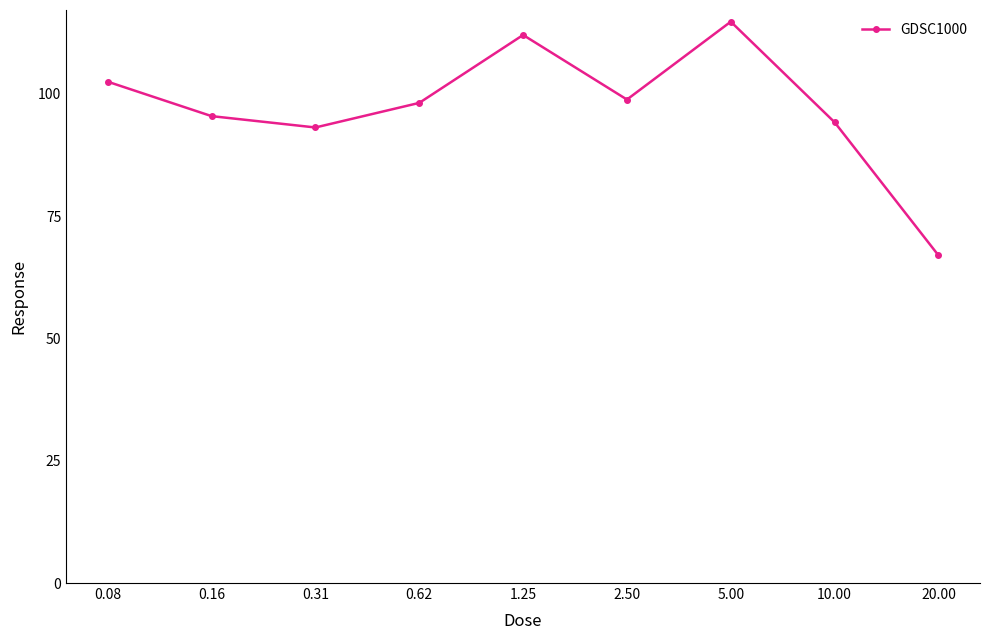

What is the sum of all values?

876.0